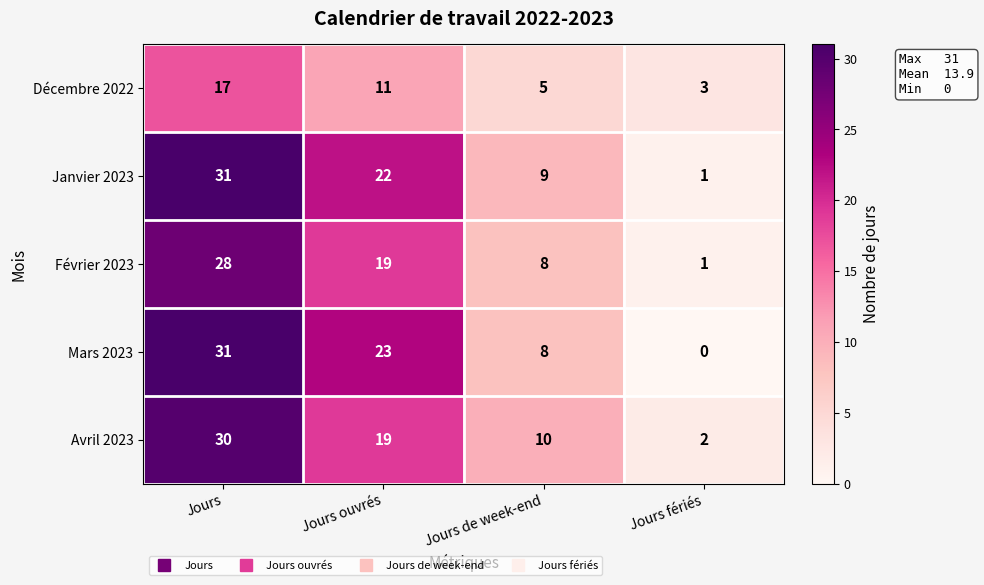

List the labels in order of Février 2023 value, largest first.

Jours, Jours ouvrés, Jours de week-end, Jours fériés